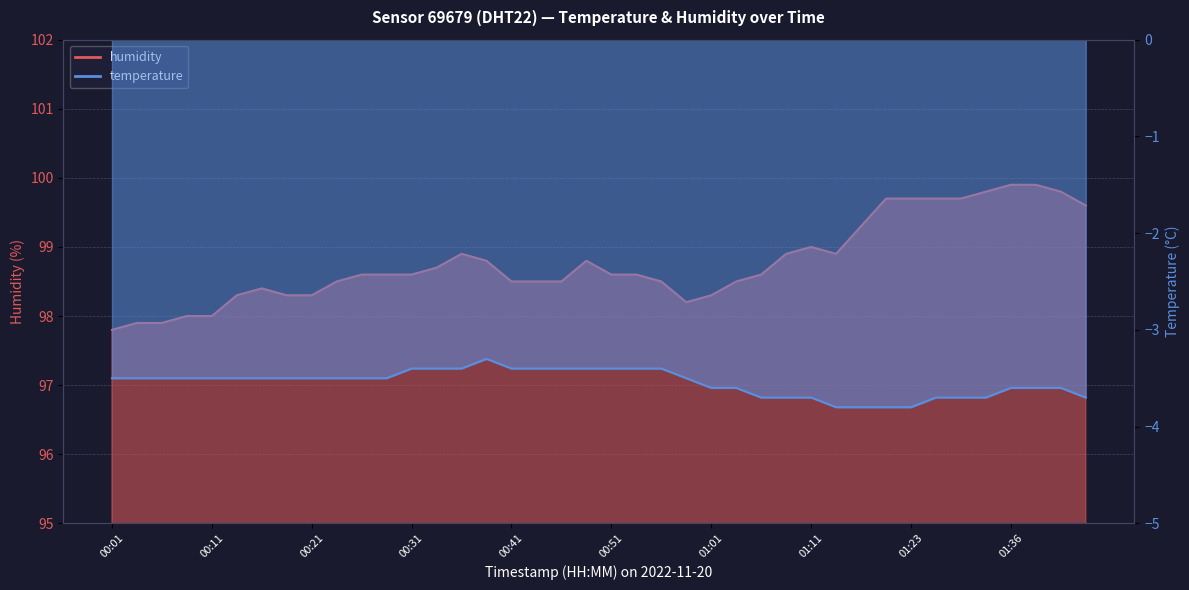

At which label is humidity closest to 98?

00:08